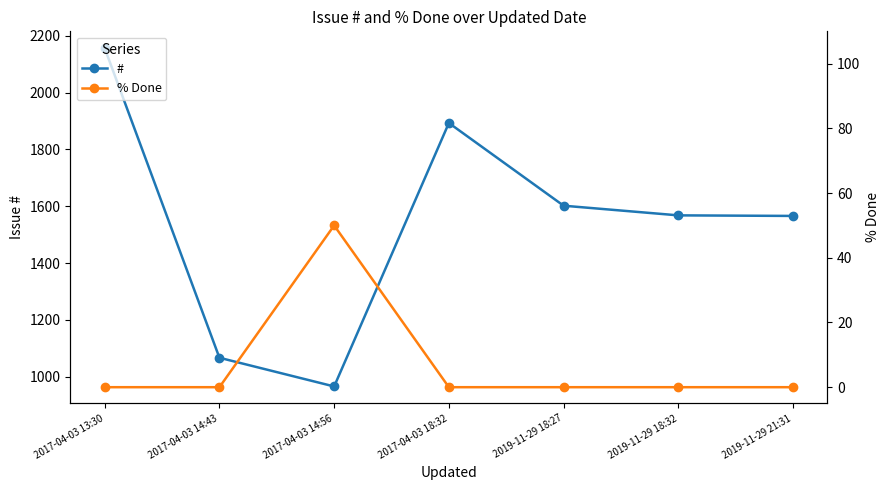

True or false: # and % Done intersect in this chart.

False